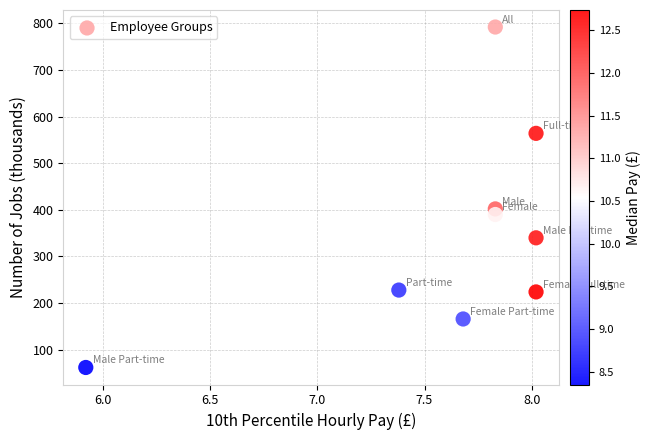

What Y value in the scatter plot is closest to 427?

402